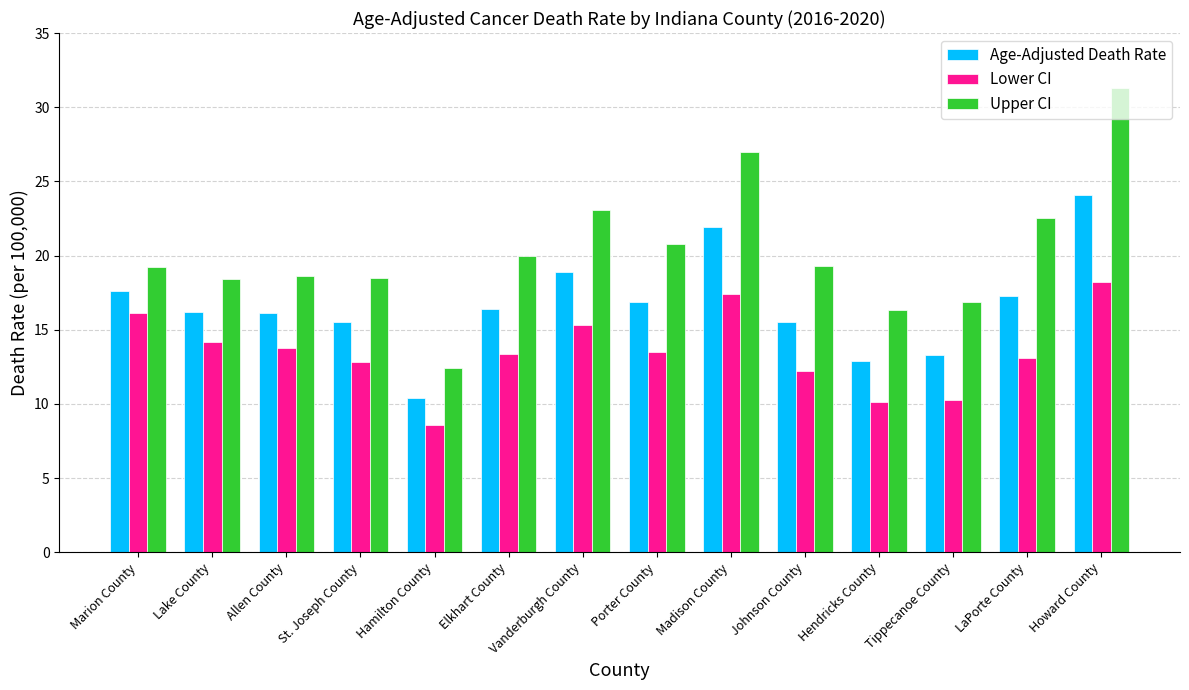

What is the maximum value for Upper CI?

31.3